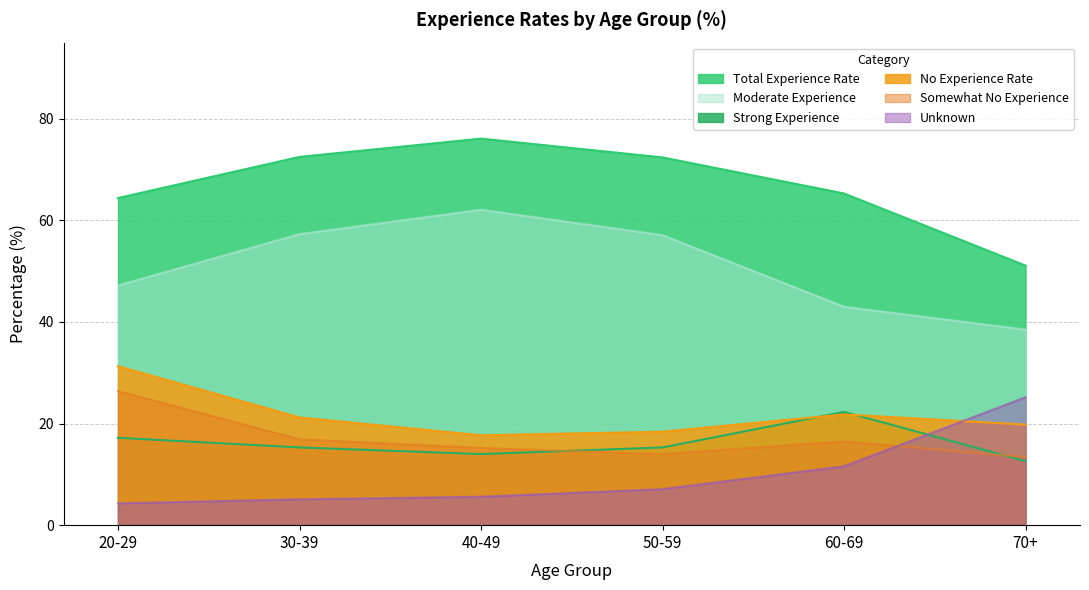

Where does the No Experience Rate series first go above 21?

20-29